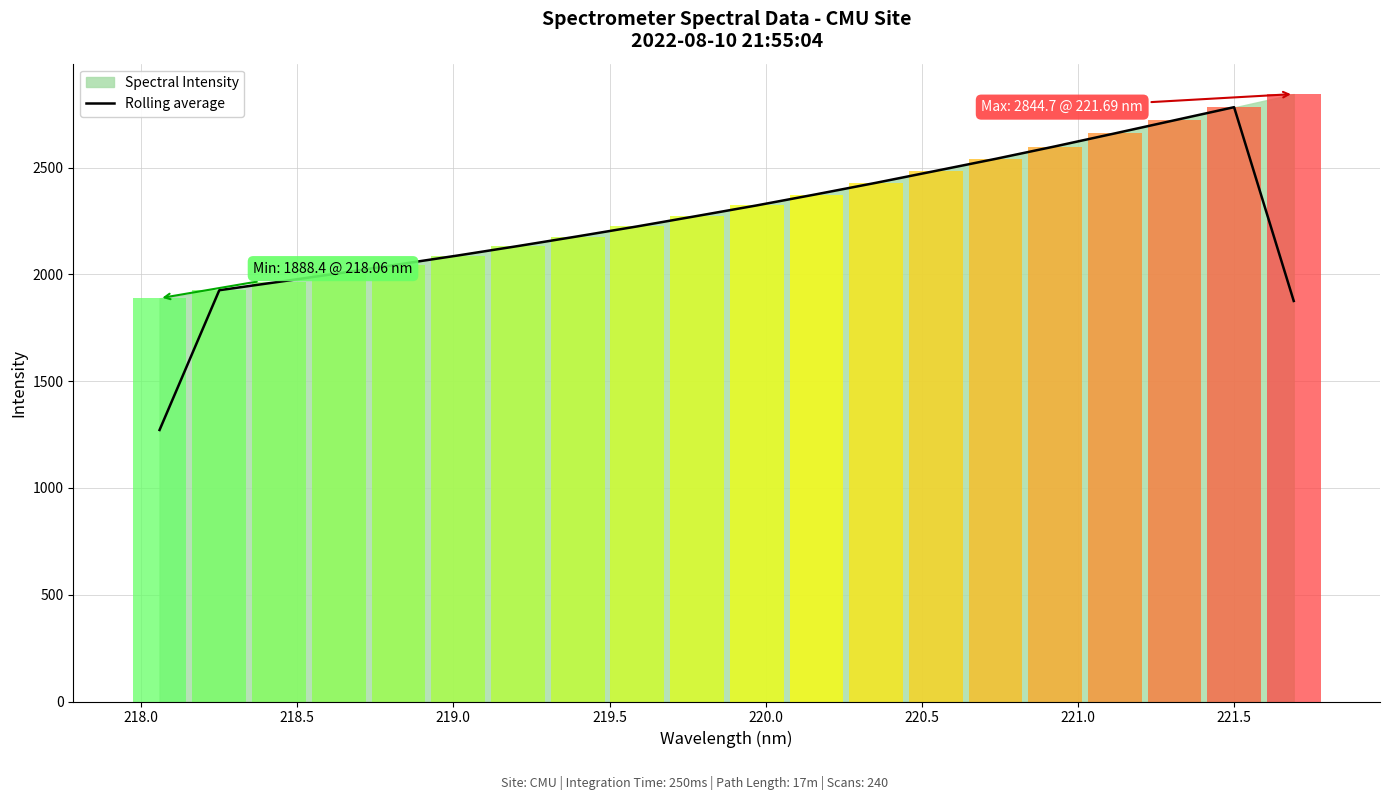

Is it true that the value at 221.0 is 912.8?

False